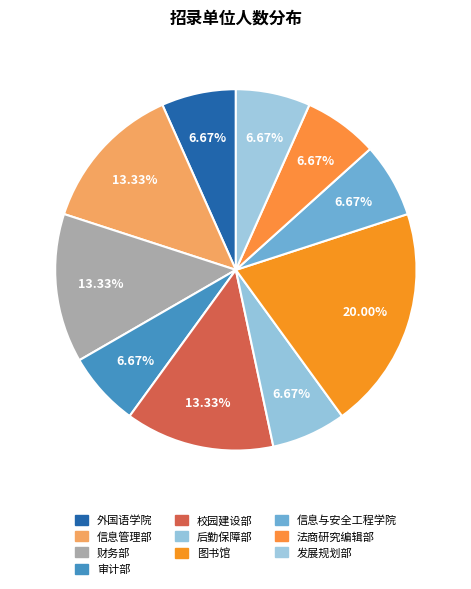

To the nearest percent, what is the difference between the largest and smallest slice percentages?

13%